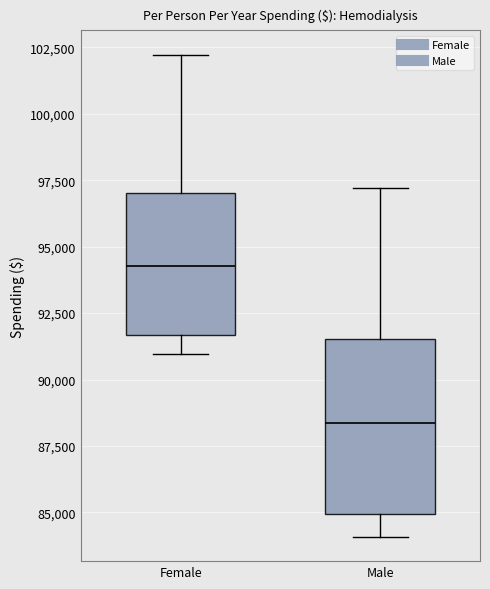

Reading left to right, read every box against the y-axis: the position of its median line, the range the box covers, and the ends of its whiskers. The values are not printed on the chart, so give them approximately, as read against the axis.

Female: median 94500, box 91500 to 97000, whiskers 91000 to 102000
Male: median 88500, box 85000 to 91500, whiskers 84000 to 97000